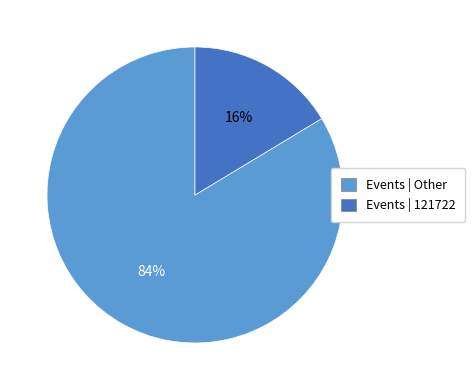

Is there a majority slice in this chart?

Yes